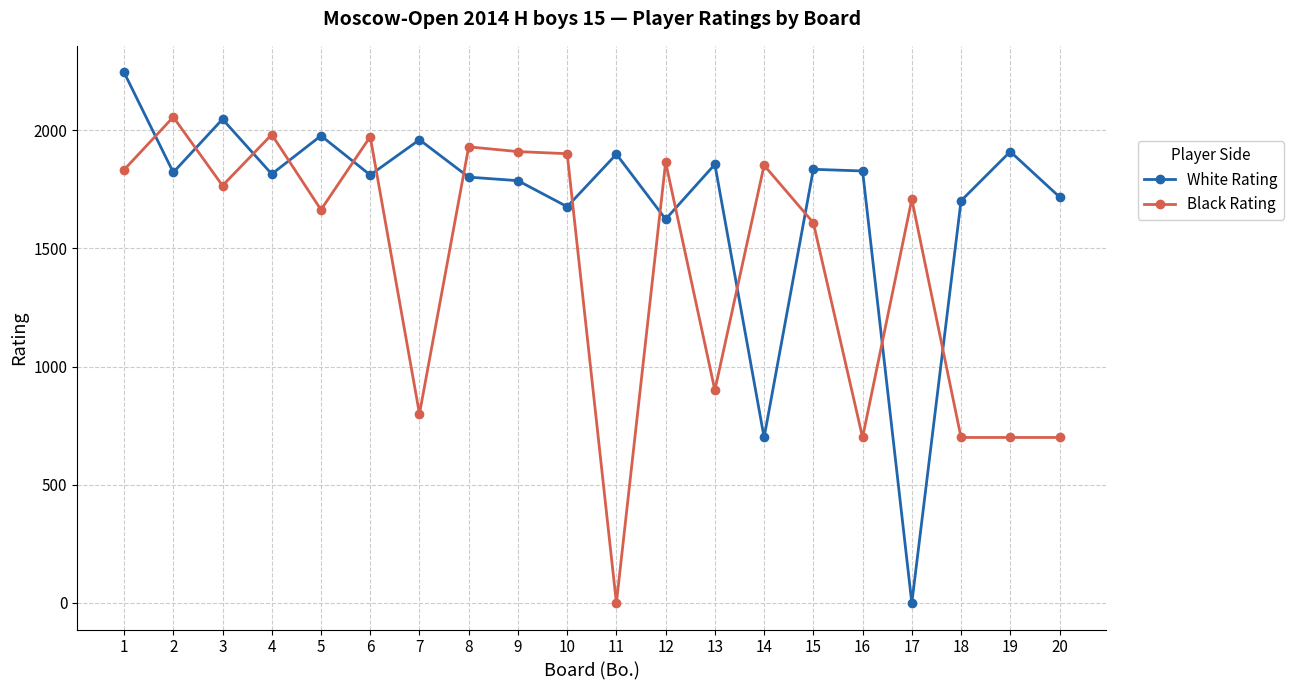

The value of White Rating at 1 is 2244. True or false?

True